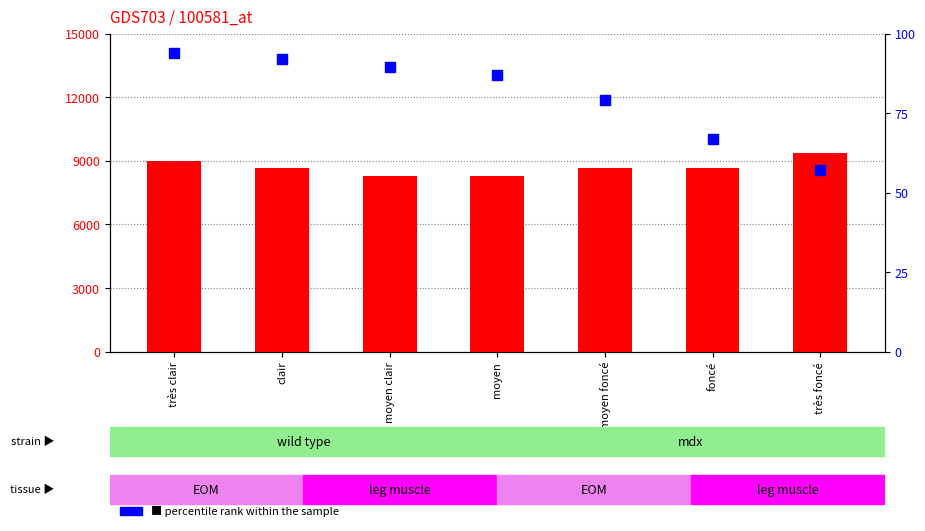

At how many categories does at least one series exceed 111?

7